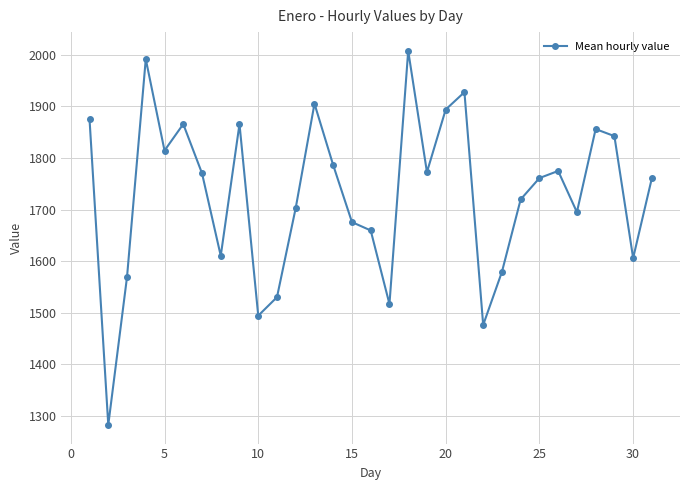

What is the average value?

1728.8